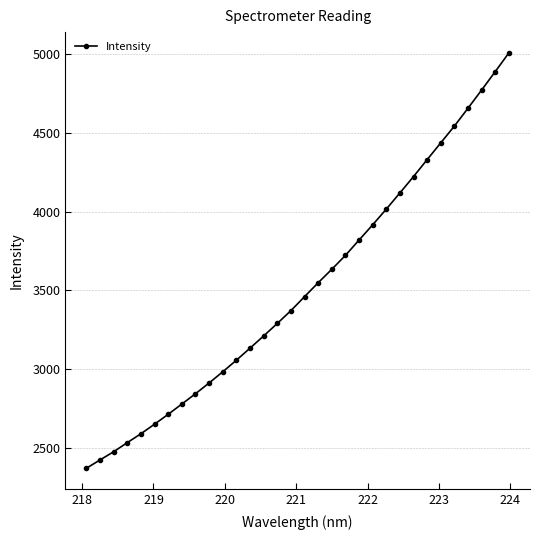

What is the sum of all values?

112419.2